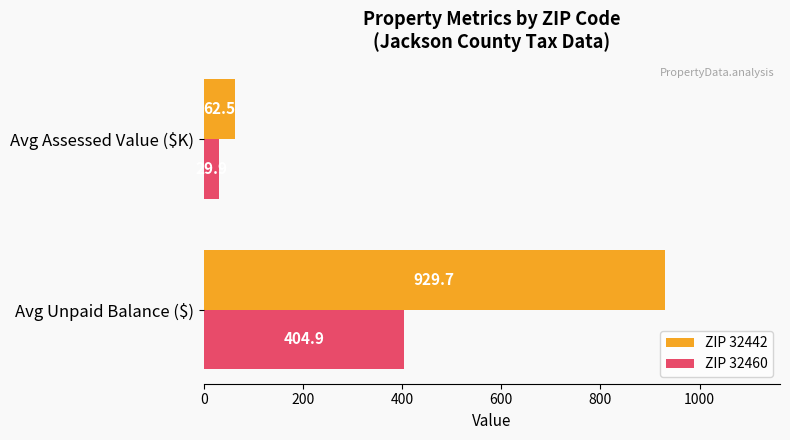

The value of ZIP 32442 at Avg Unpaid Balance ($) is 929.7. True or false?

True